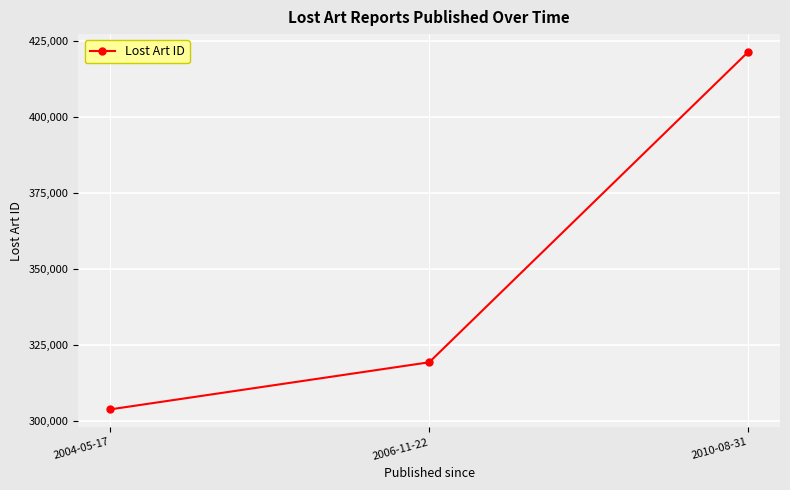

Reading right to left, extract all data points from this chart.

2010-08-31=421484	2006-11-22=319423	2004-05-17=303933